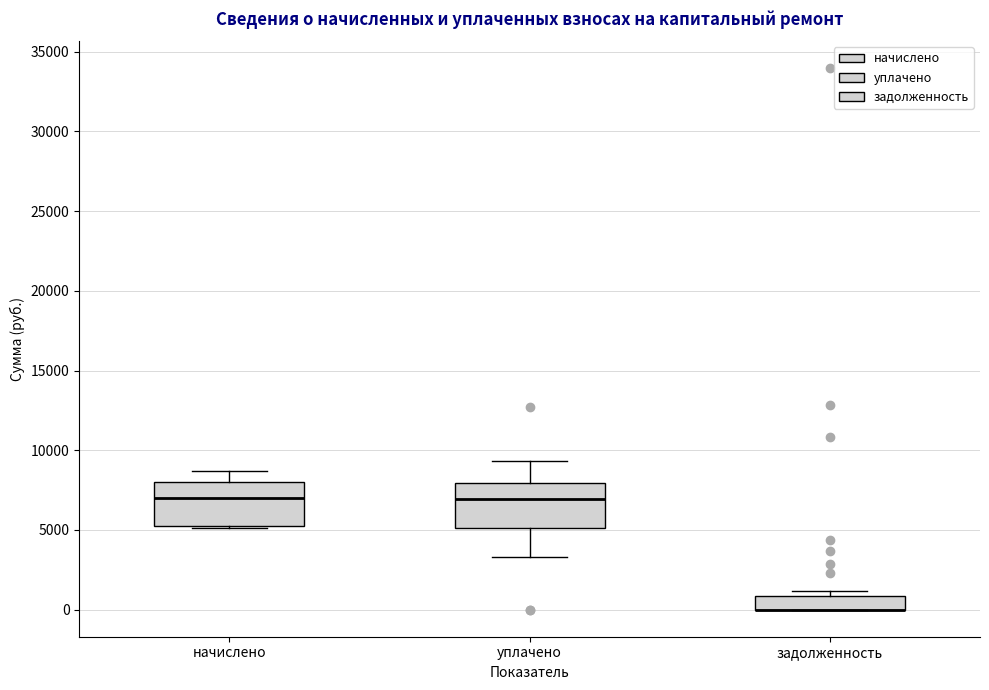

Reading left to right, transcribe this box plot: for each box, give where its median line is, the range the box spans, and where its two whiskers end, as read against the y-axis. The values are not printed on the chart, so give them approximately, as read against the axis.

начислено: median 7000, box 5500 to 8000, whiskers 5000 to 8500
уплачено: median 7000, box 5000 to 8000, whiskers 3500 to 9500
задолженность: median 0 (drawn on the box's lower edge), box 0 to 1000, whiskers 0 to 1000 (just above the box's upper edge)